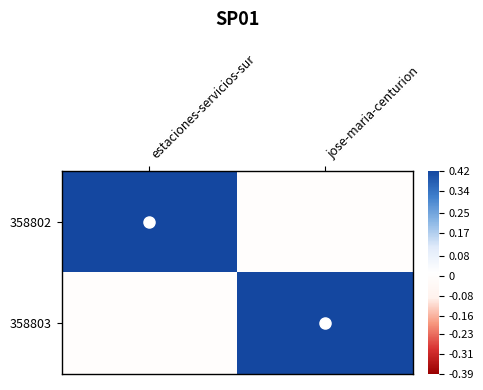

Reading left to right, extract all data points from this chart.

358802: estaciones-servicios-sur=1	jose-maria-centurion=0
358803: estaciones-servicios-sur=0	jose-maria-centurion=1